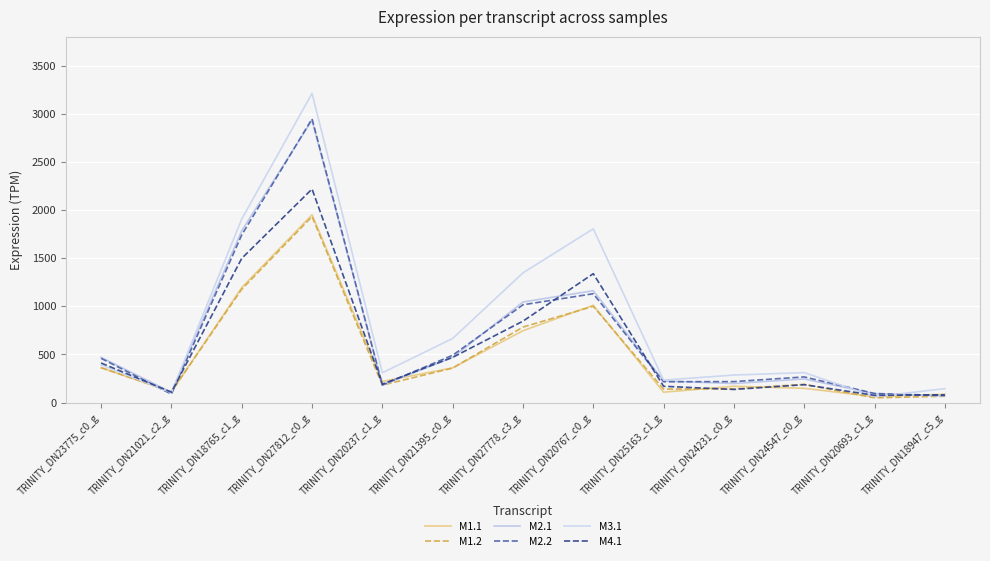

Between TRINITY_DN24547_c0_g and TRINITY_DN27778_c3_g, which is larger?

TRINITY_DN27778_c3_g